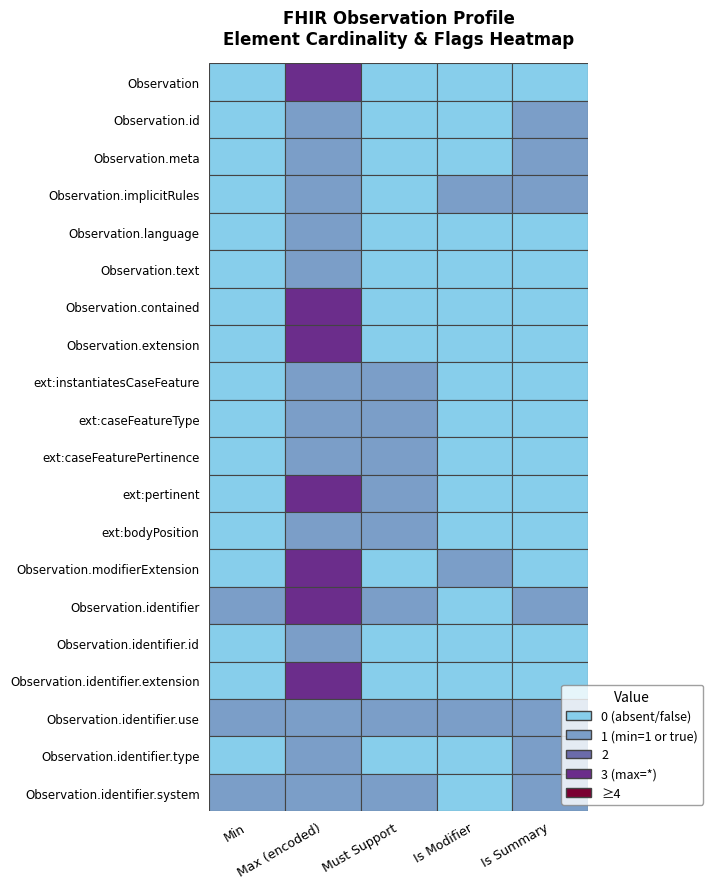

What is the difference between the maximum and minimum values in the Observation.identifier.system series?

1